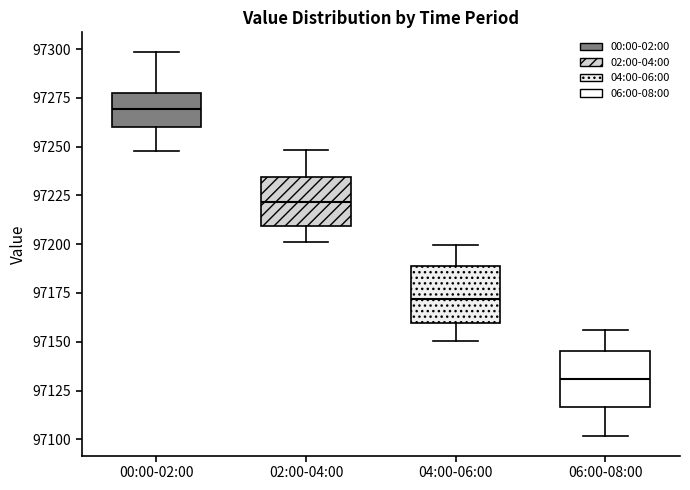

Reading left to right, read every box against the y-axis: the position of its median line, the range the box covers, and the ends of its whiskers. The values are not printed on the chart, so give them approximately, as read against the axis.

00:00-02:00: median 97270, box 97260 to 97280, whiskers 97250 to 97300
02:00-04:00: median 97220, box 97210 to 97235, whiskers 97200 to 97250
04:00-06:00: median 97170, box 97160 to 97190, whiskers 97150 to 97200
06:00-08:00: median 97130, box 97115 to 97145, whiskers 97100 to 97155